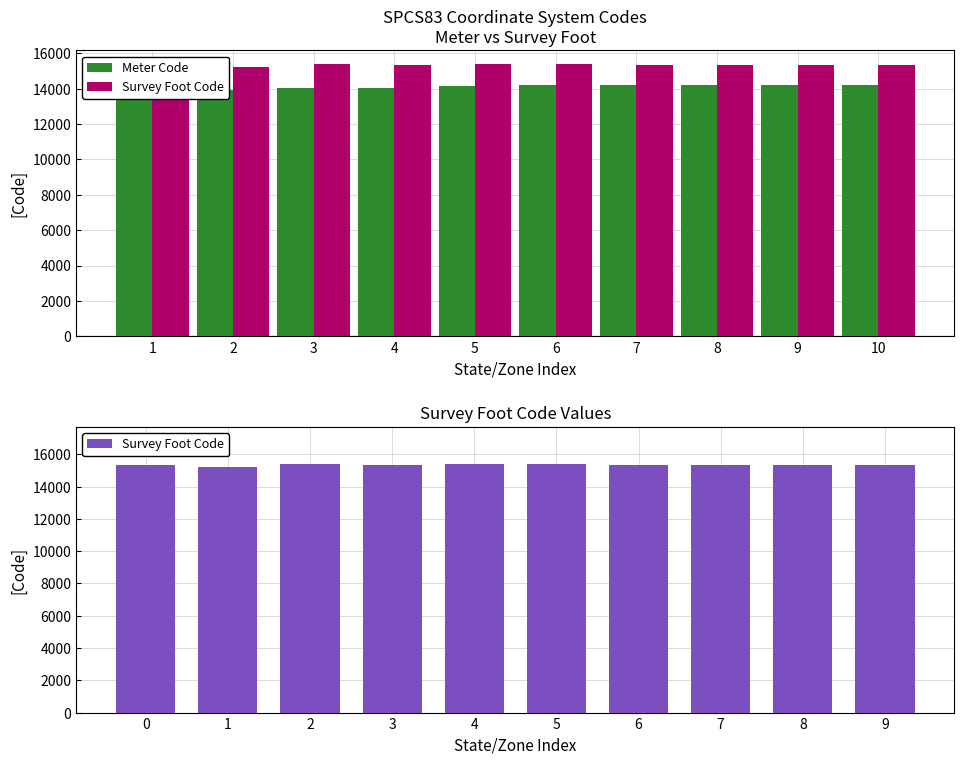

List the series in order of their overall mean, highest first.

Survey Foot Code, Meter Code